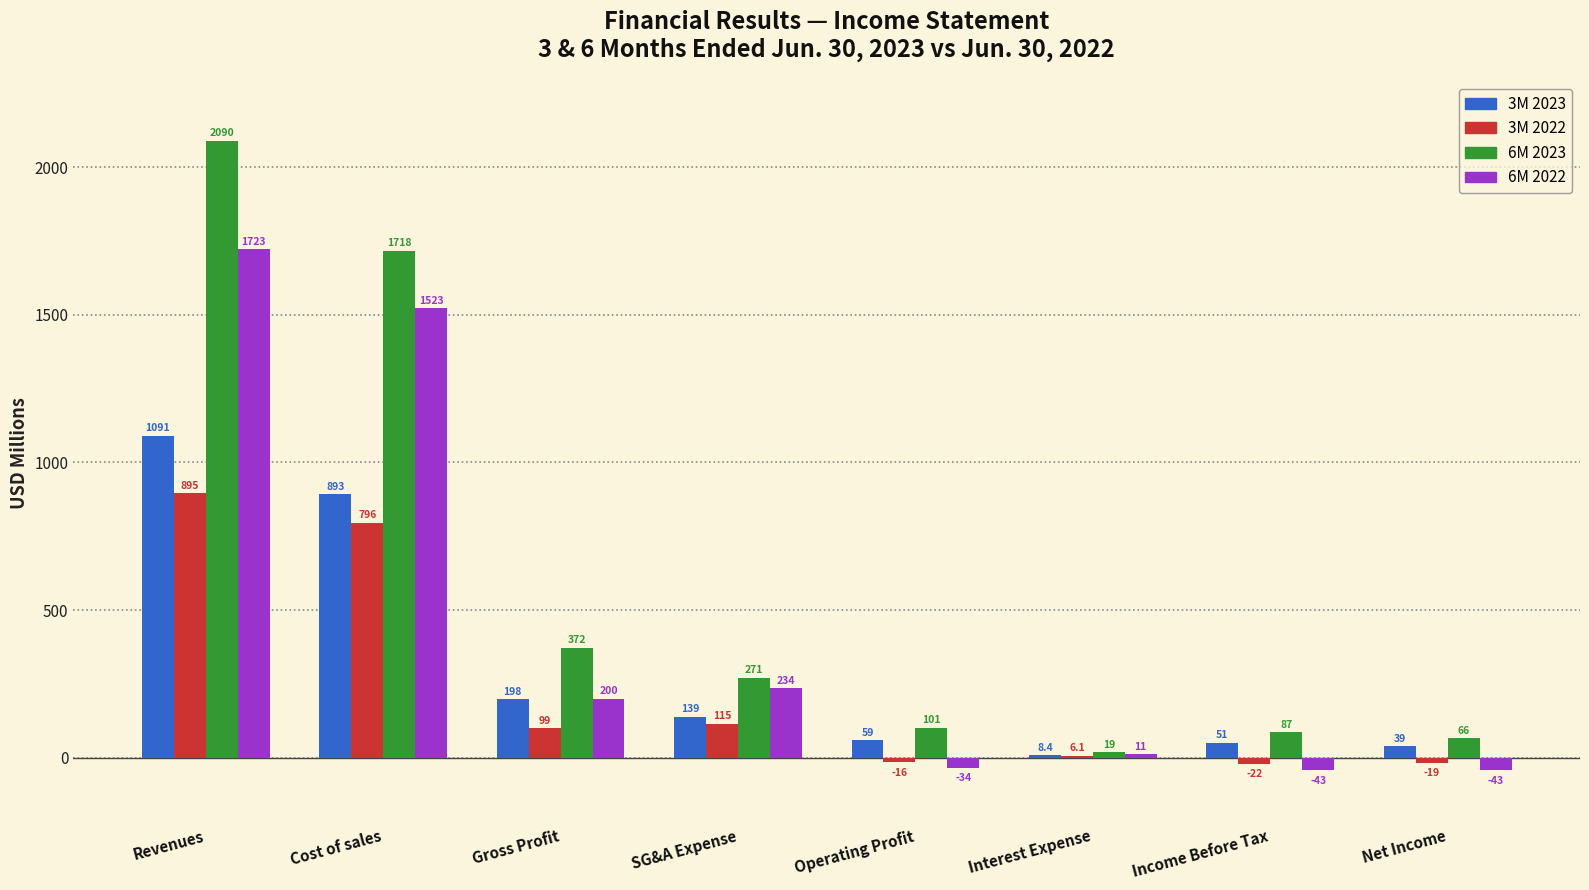

Reading left to right, what are all the values shown in this chart?

3M 2023: Revenues=1090.6	Cost of sales=892.7	Gross Profit=197.9	SG&A Expense=139.1	Operating Profit=58.8	Interest Expense=8.4	Income Before Tax=50.8	Net Income=38.8
3M 2022: Revenues=895.4	Cost of sales=796.3	Gross Profit=99.1	SG&A Expense=114.8	Operating Profit=-15.7	Interest Expense=6.1	Income Before Tax=-21.8	Net Income=-18.7
6M 2023: Revenues=2089.9	Cost of sales=1717.6	Gross Profit=372.3	SG&A Expense=270.9	Operating Profit=101.4	Interest Expense=18.6	Income Before Tax=86.7	Net Income=66.0
6M 2022: Revenues=1723.0	Cost of sales=1522.7	Gross Profit=200.3	SG&A Expense=234.3	Operating Profit=-34.0	Interest Expense=11.2	Income Before Tax=-43.1	Net Income=-42.9